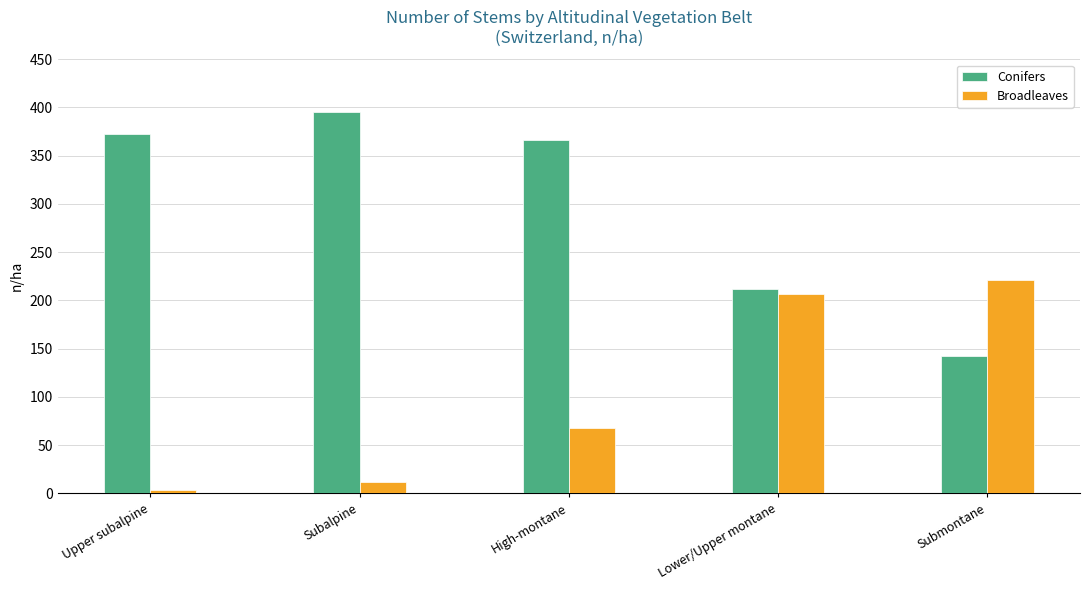

How many categories are shown in the chart?

5